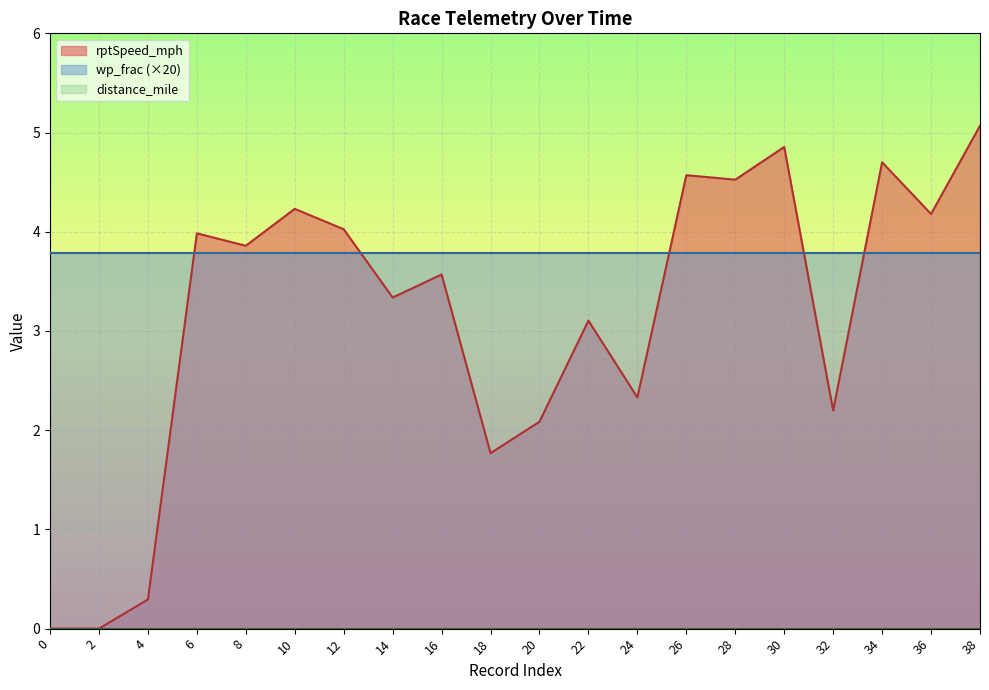

How many lines are shown in the chart?

3